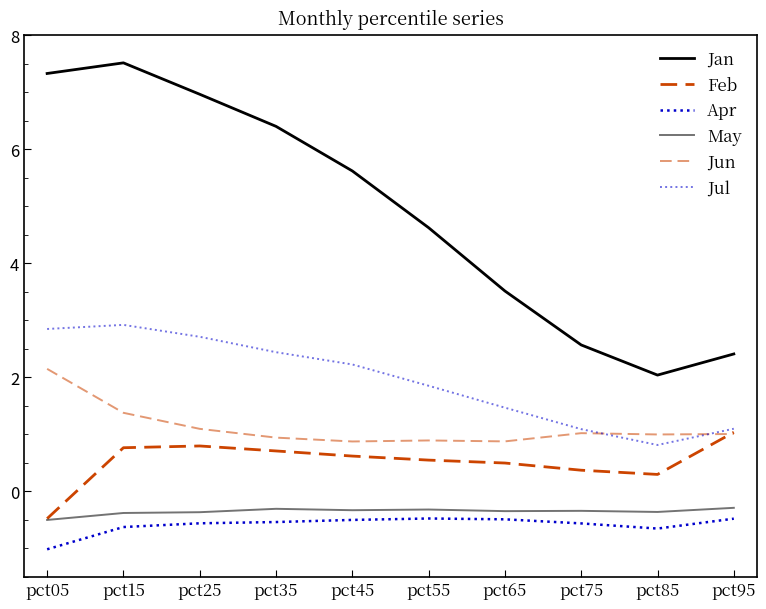

Does the chart have visible grid lines?

No